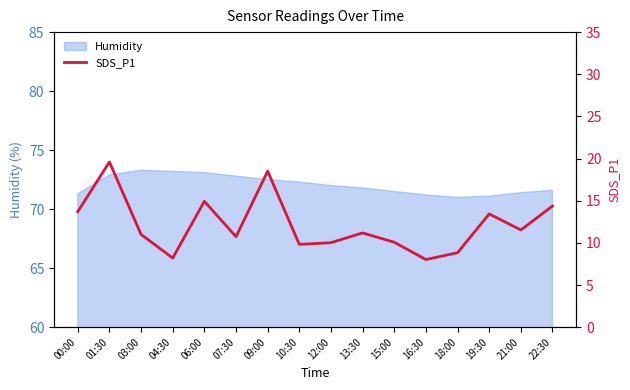

What is the label of the 14th point from the left?

19:30